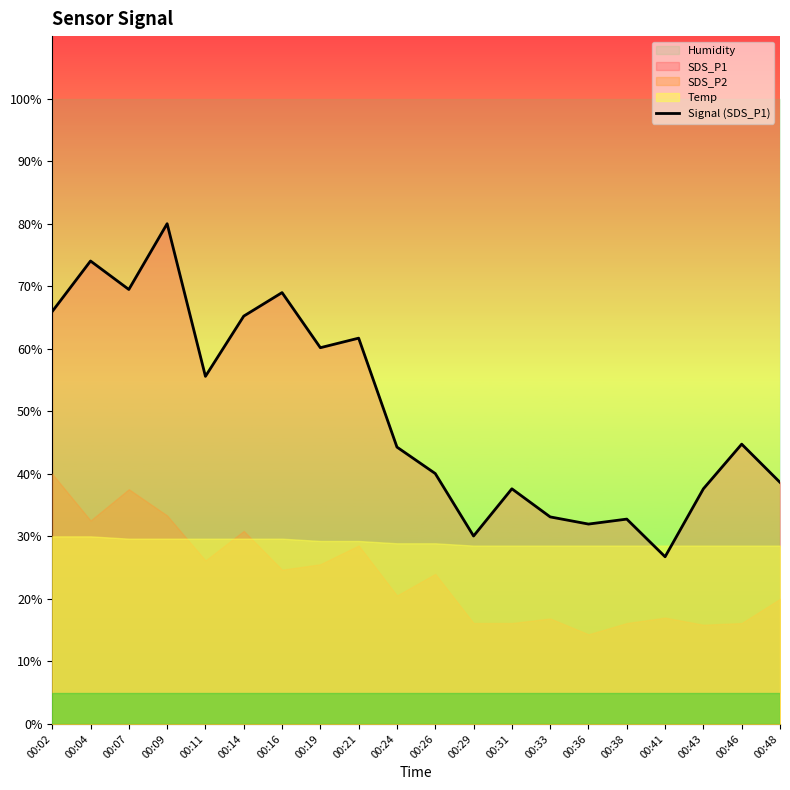

Where does the data first go above 44?

00:02